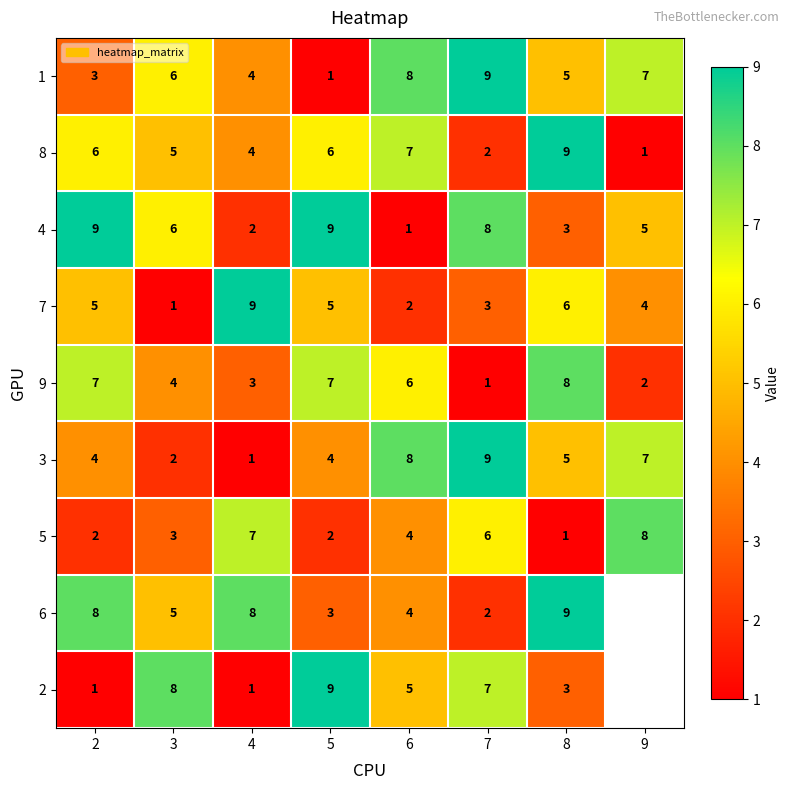

What is the difference between the maximum and minimum values in the 9 series?

7